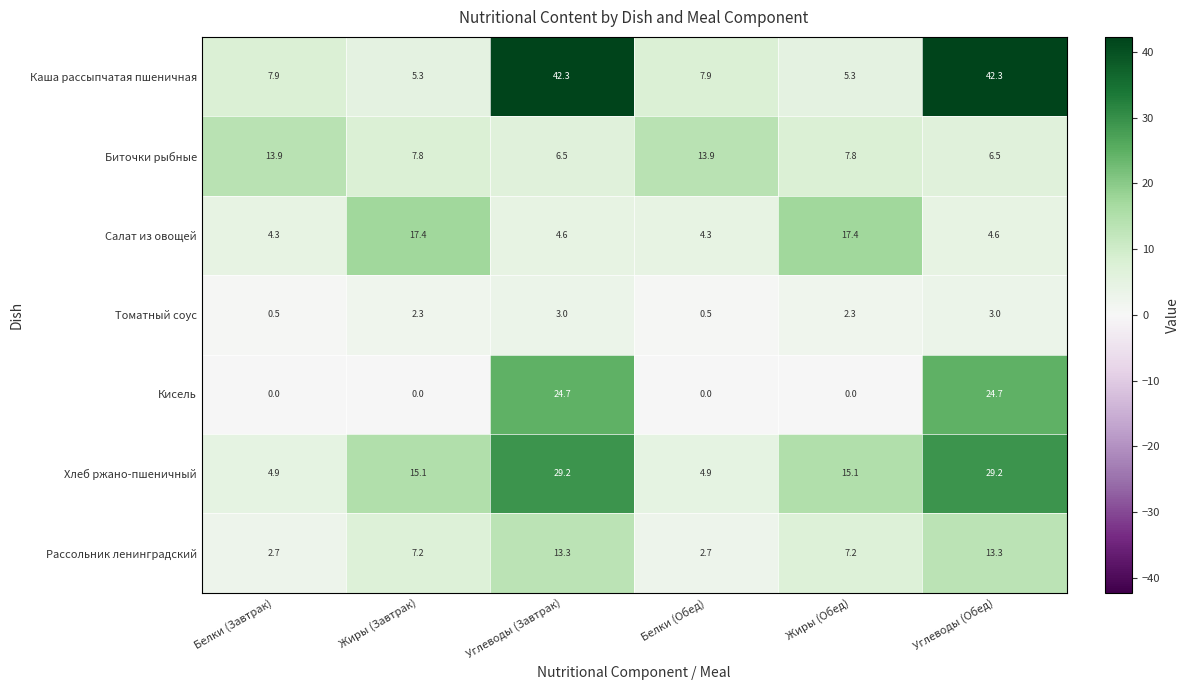

The value of Салат из овощей at Углеводы (Завтрак) is 6.1. True or false?

False